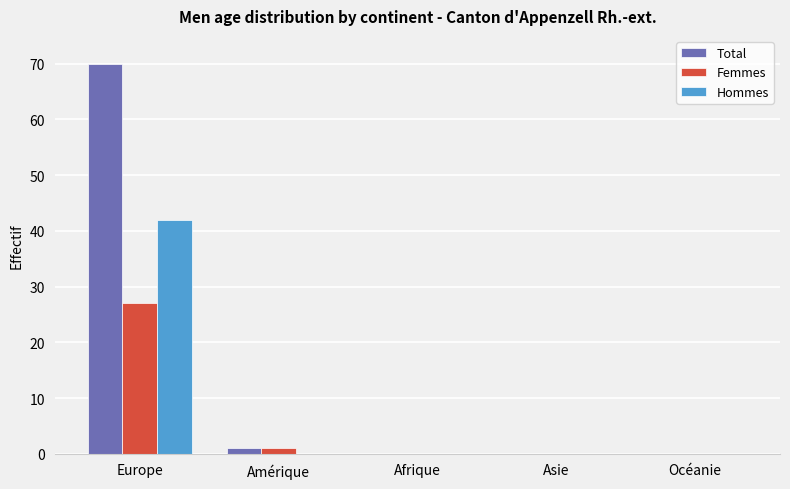

Between Europe and Afrique, which series saw the biggest shift?

Total